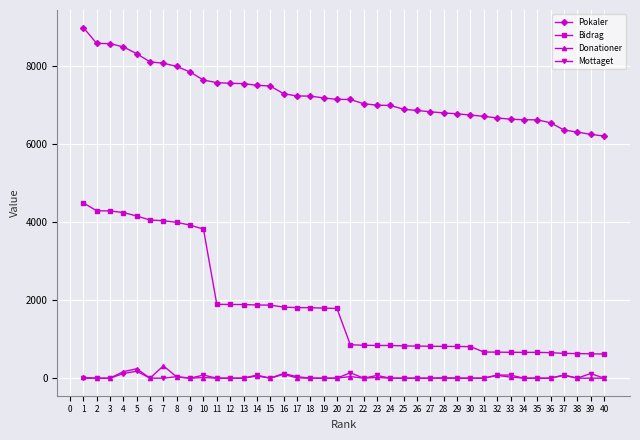

True or false: Pokaler and Mottaget cross at least once.

False